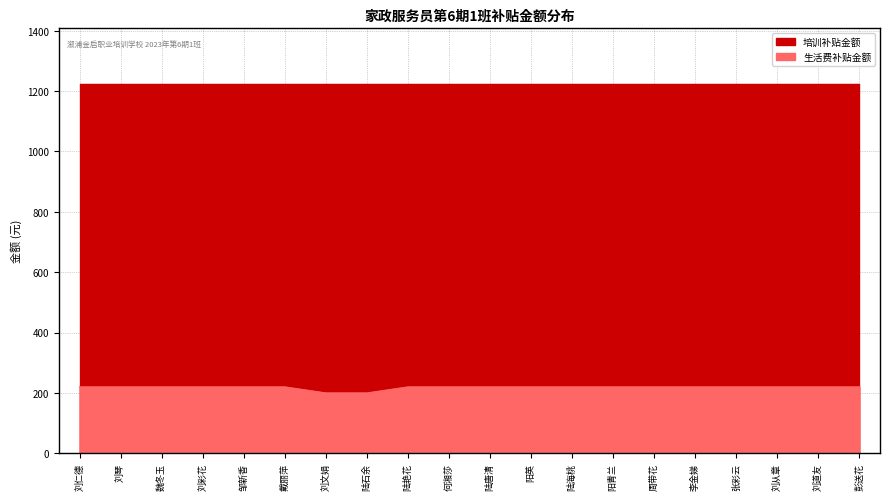

How many values are below 220?

2